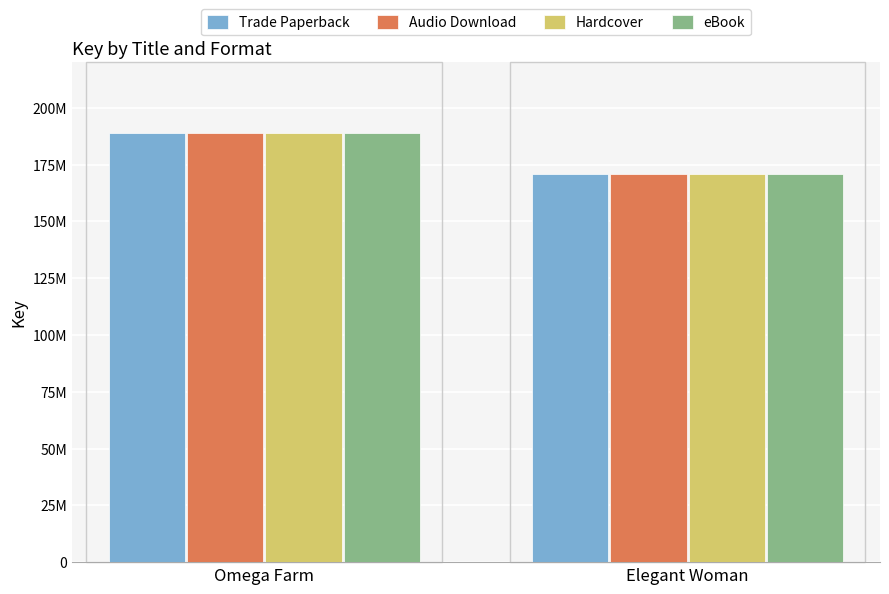

Reading left to right, what are all the values shown in this chart?

Trade Paperback: Omega Farm=188915548	Elegant Woman=170684341
Audio Download: Omega Farm=188915548	Elegant Woman=170684341
Hardcover: Omega Farm=188915548	Elegant Woman=170684341
eBook: Omega Farm=188915548	Elegant Woman=170684341